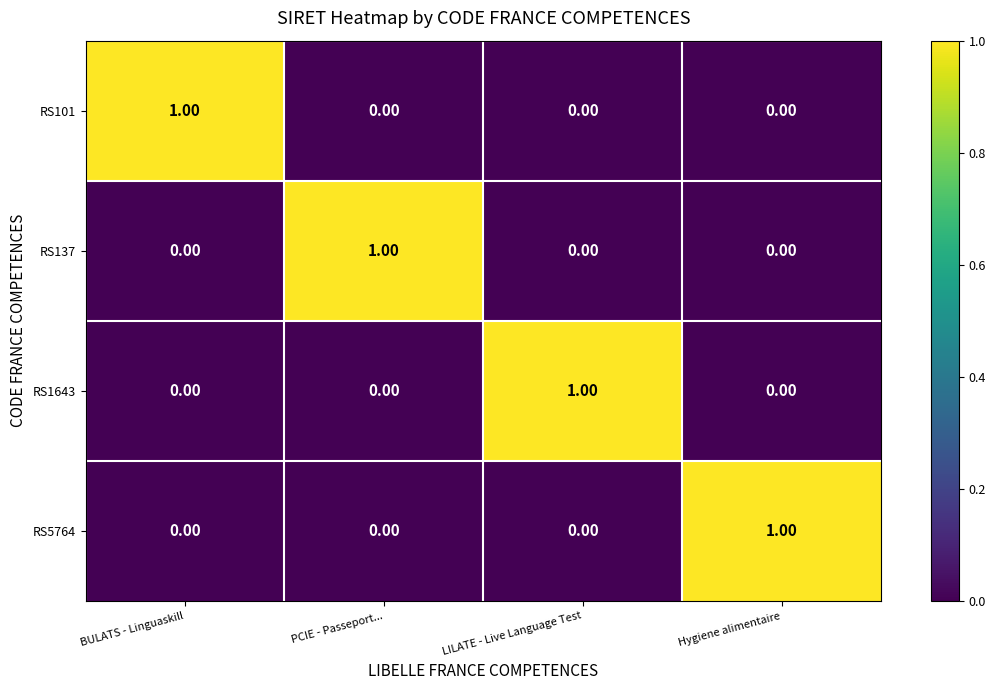

What is the greatest value displayed?

1